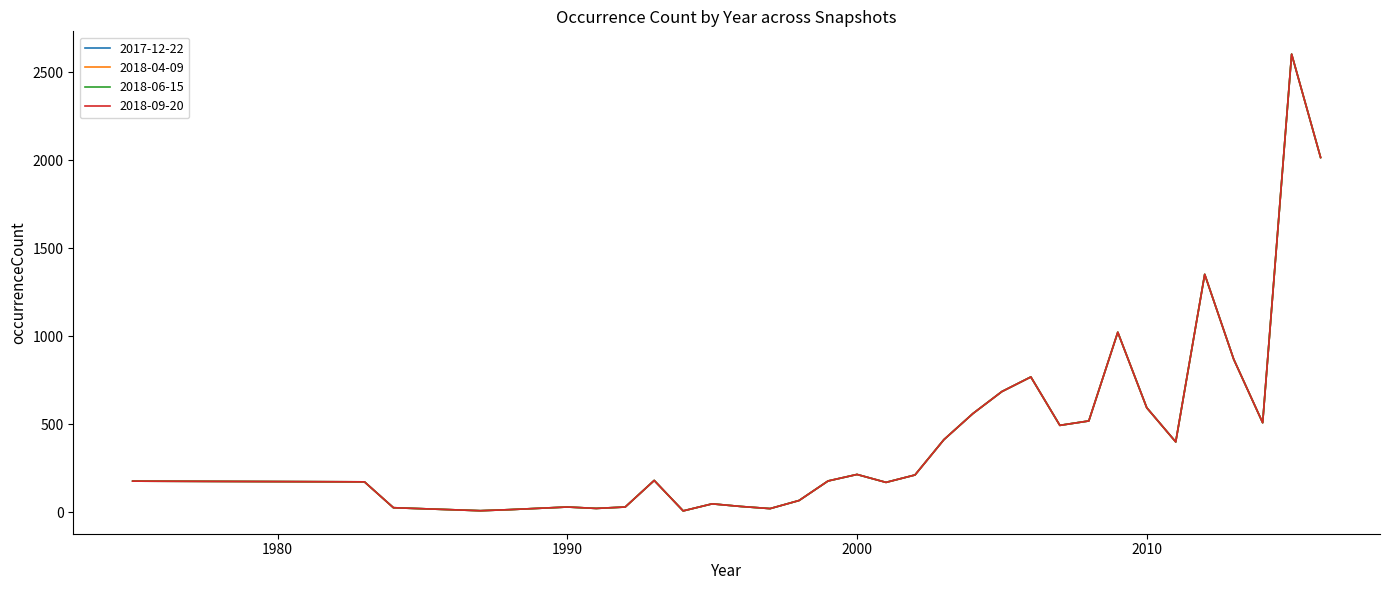

True or false: 2017-12-22 and 2018-09-20 intersect in this chart.

False